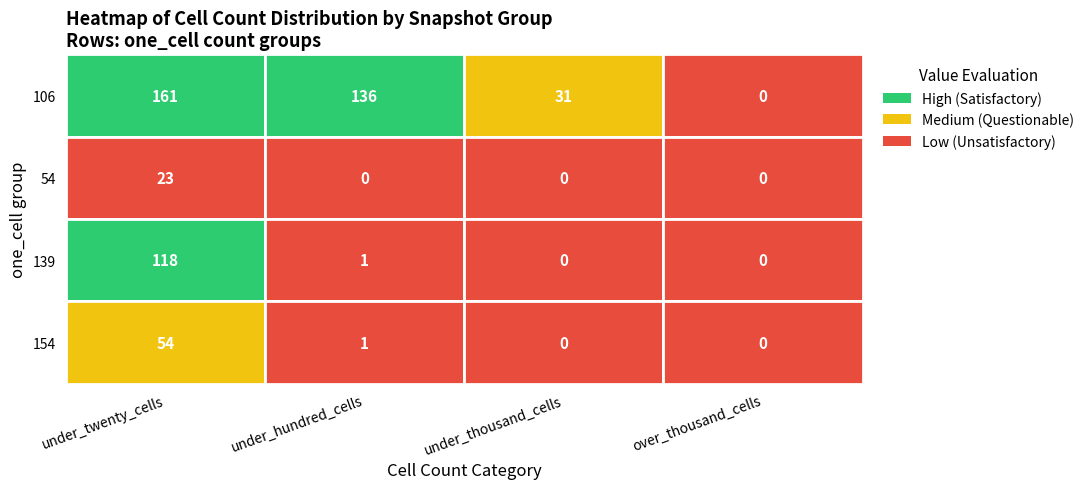

How many distinct data groups are displayed?

4